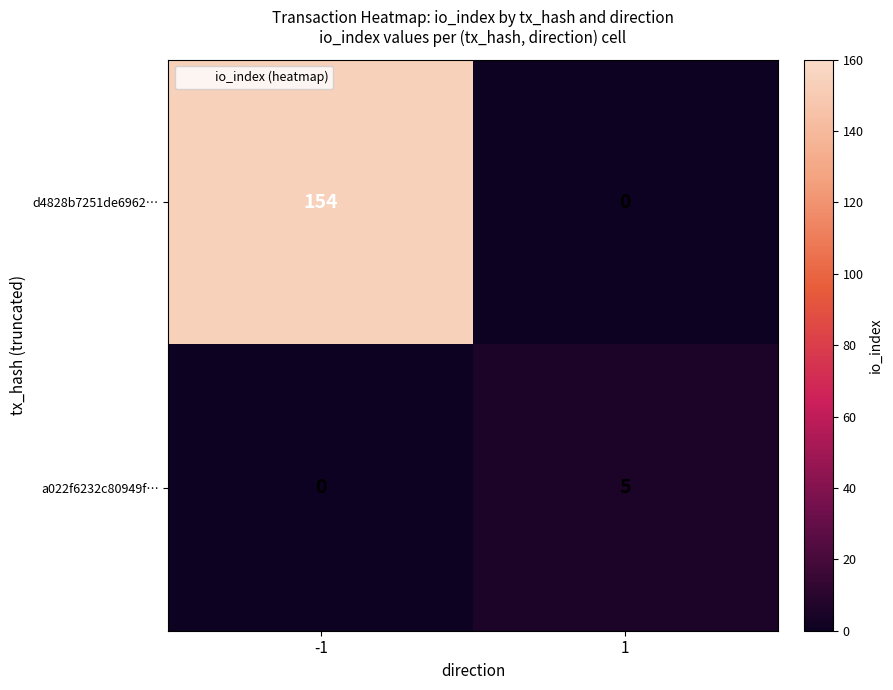

Which series has the widest spread of values?

d4828b7251de6962…